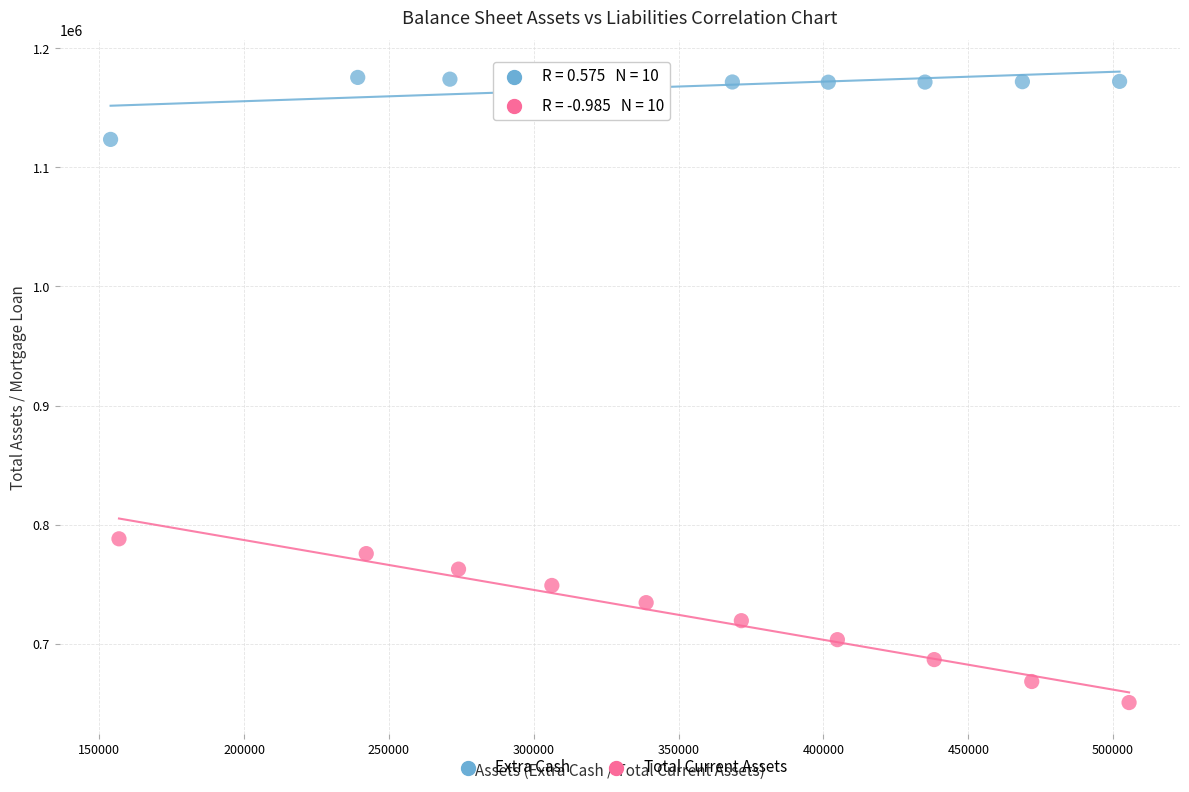

Which series reaches the minimum Y coordinate?

Total Current Assets